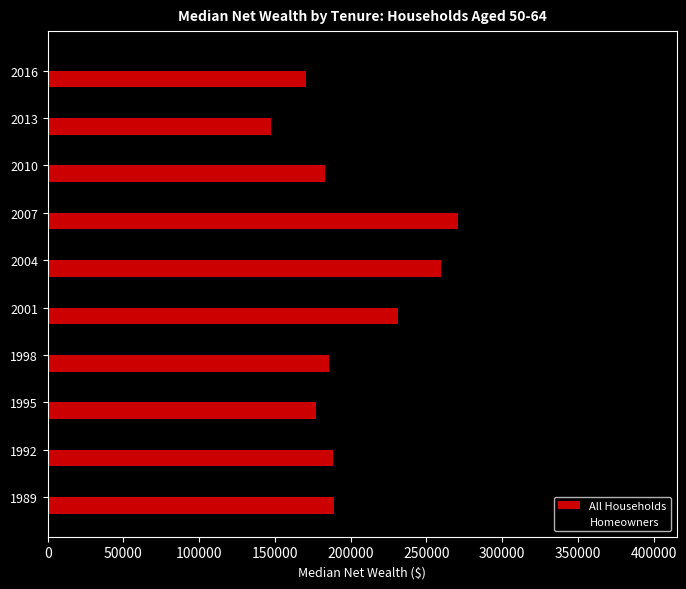

Count the number of data series in this chart.

2